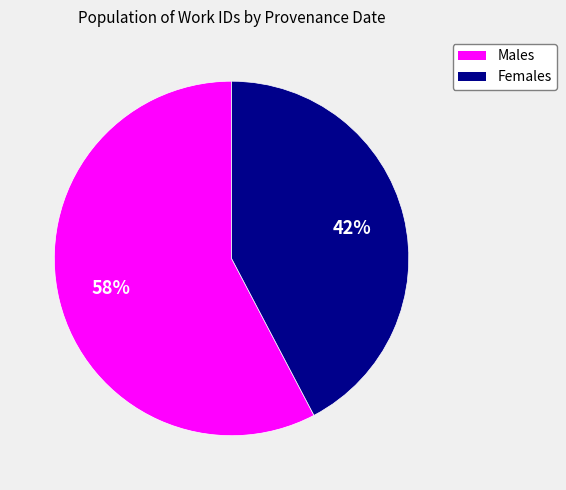

How many slices are in this pie chart?

2